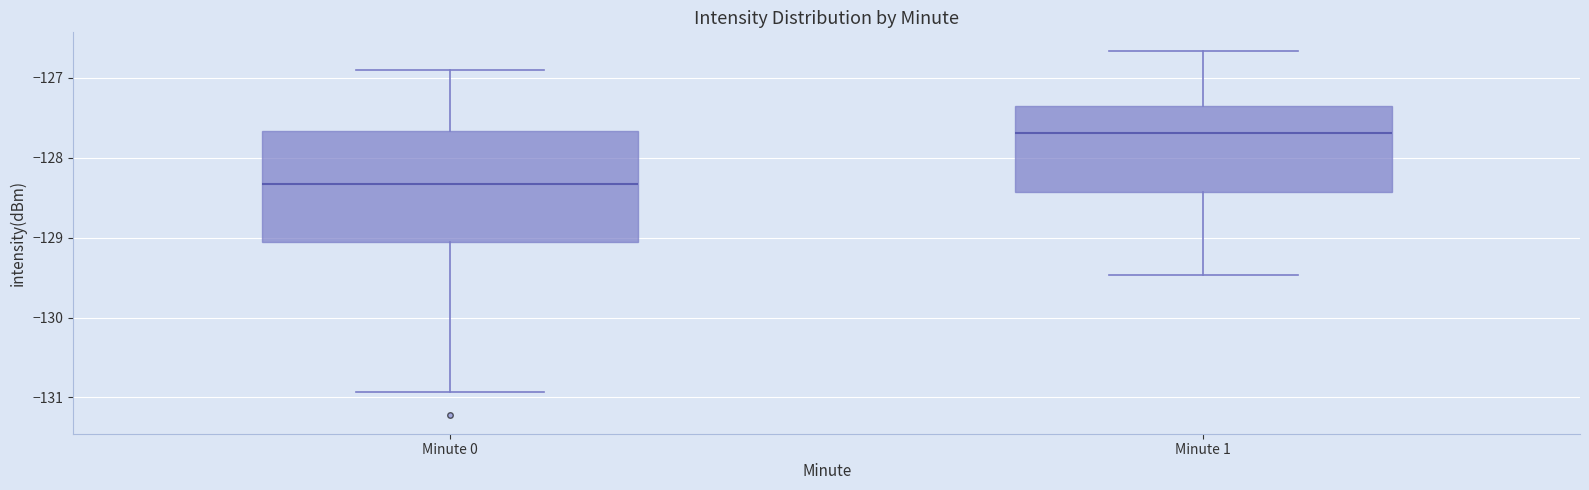

Where is the lower edge of the box for Minute 1 on the y-axis? The values are not printed on the chart, so give them approximately, as read against the axis.

-128.4